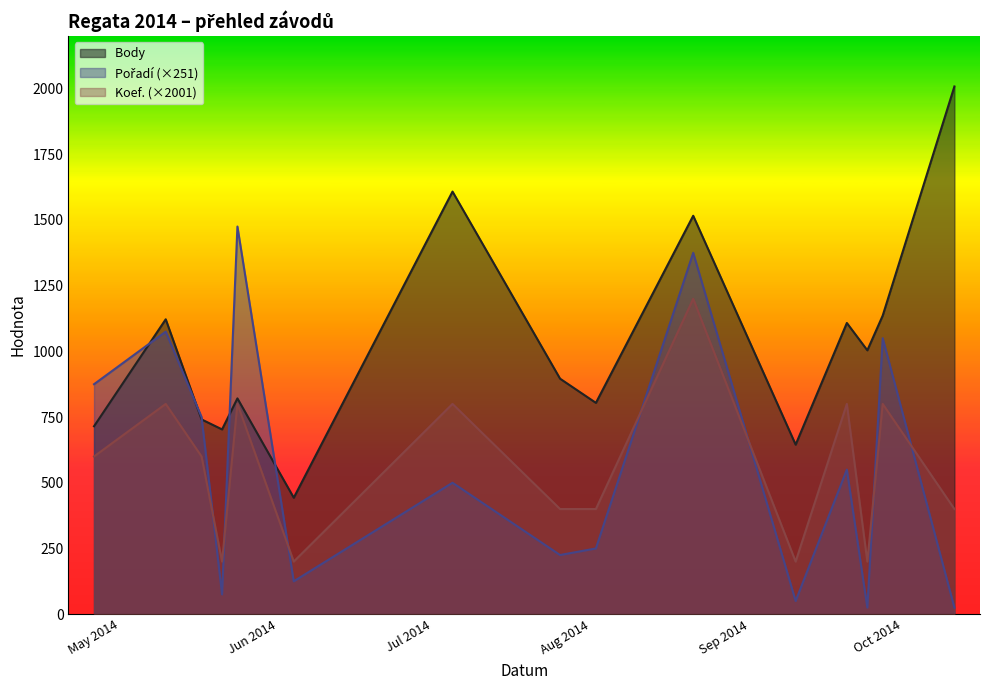

What is the spread (max minus min) of values at 2014-05-17?

150